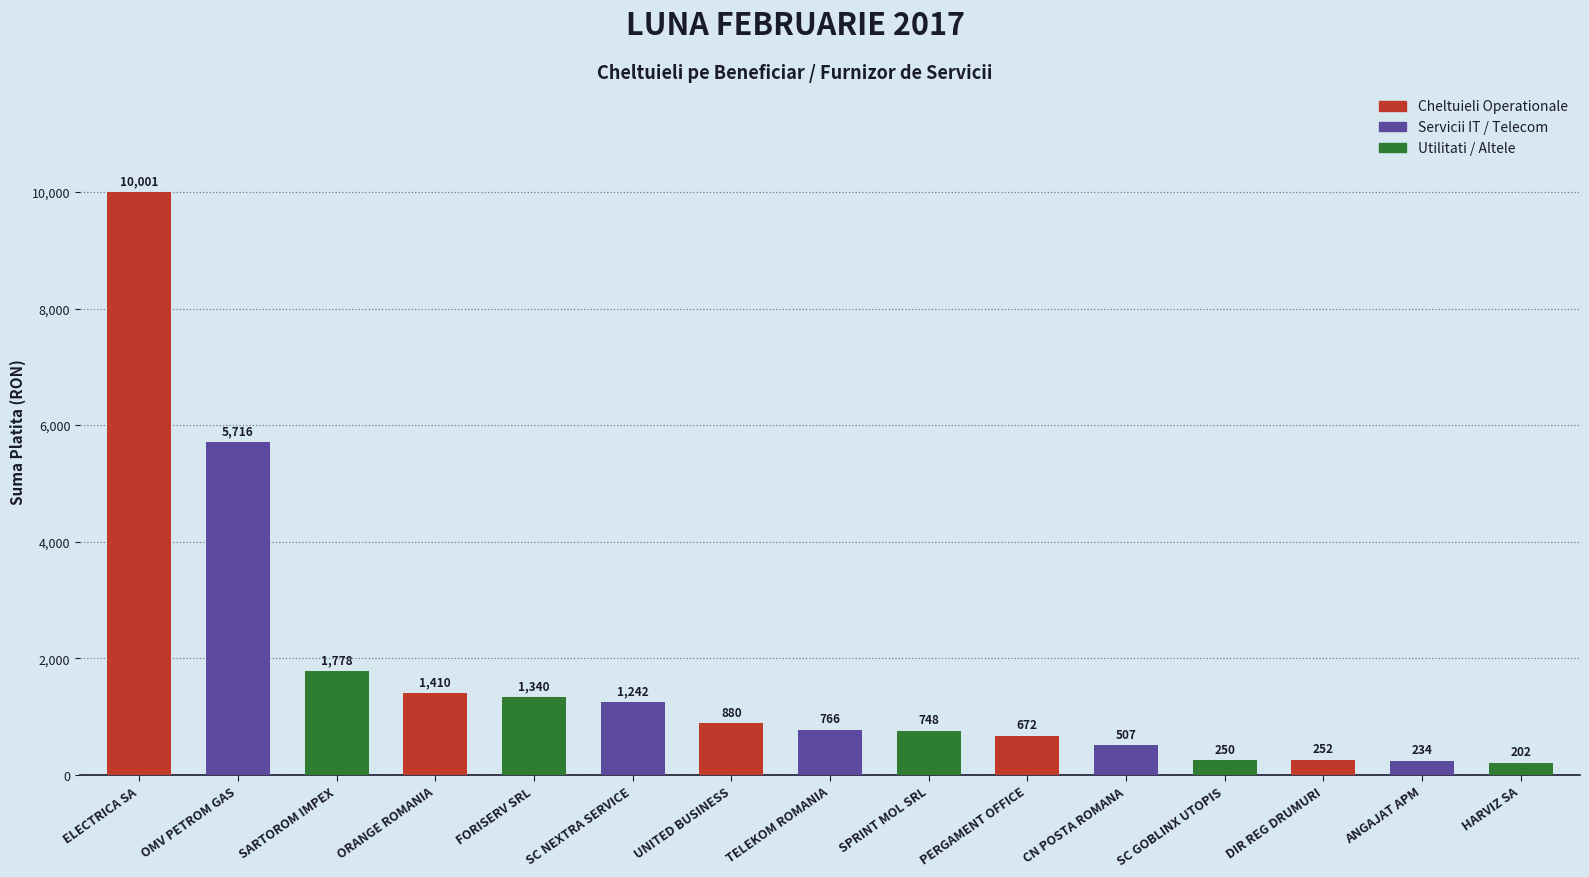

How many values exceed 766?

8